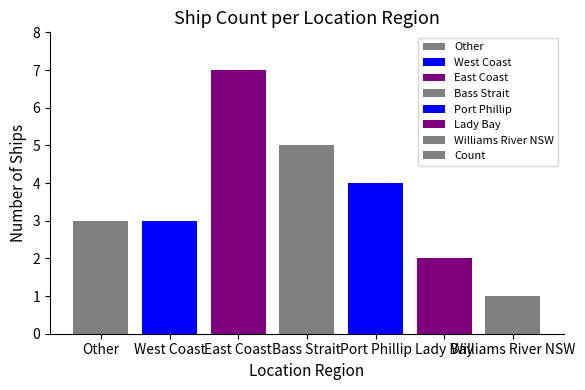

What is the value of the 7th bar from the left?

1